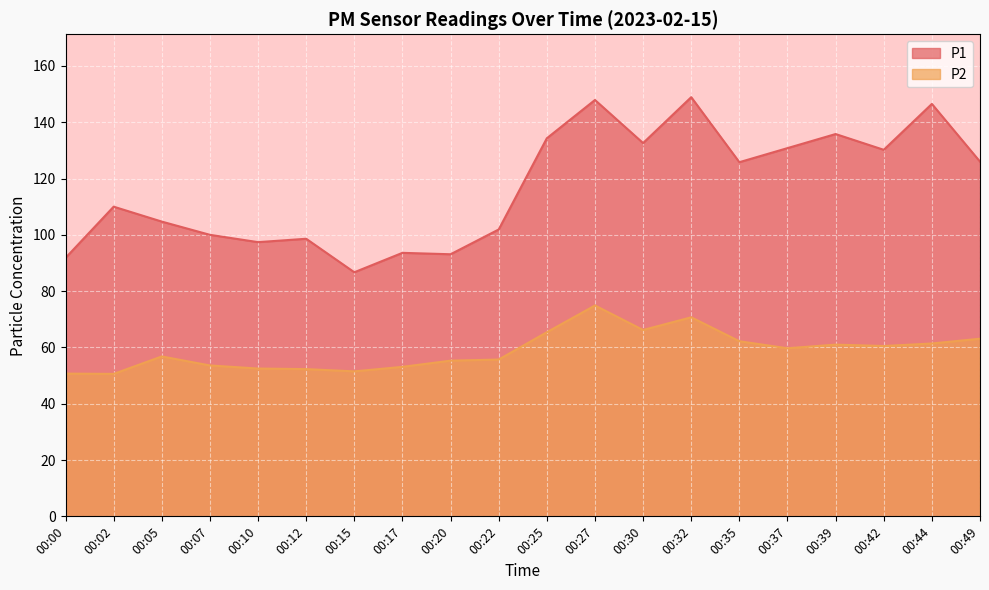

What is the difference between the maximum and minimum values in the P2 series?

24.3